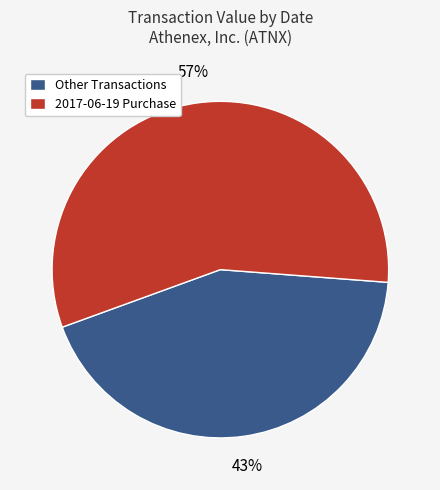

To the nearest percent, what portion does Other Transactions represent?

43%